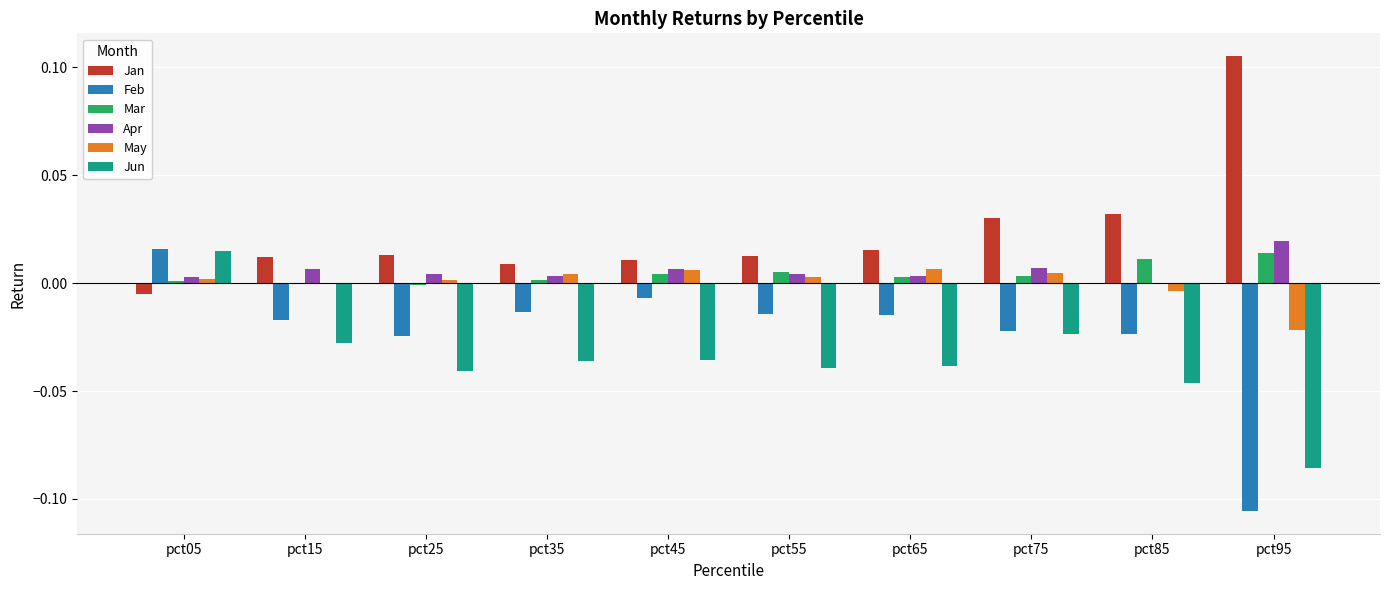

How many groups of bars are there?

10